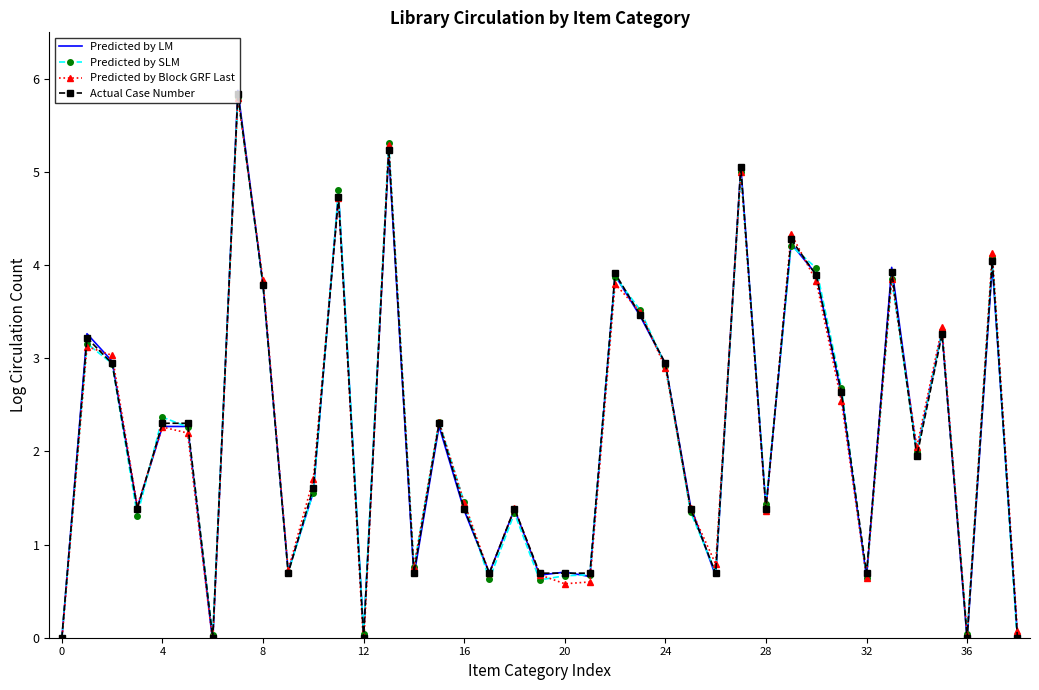

Read the Actual Case Number value at 20.

0.7